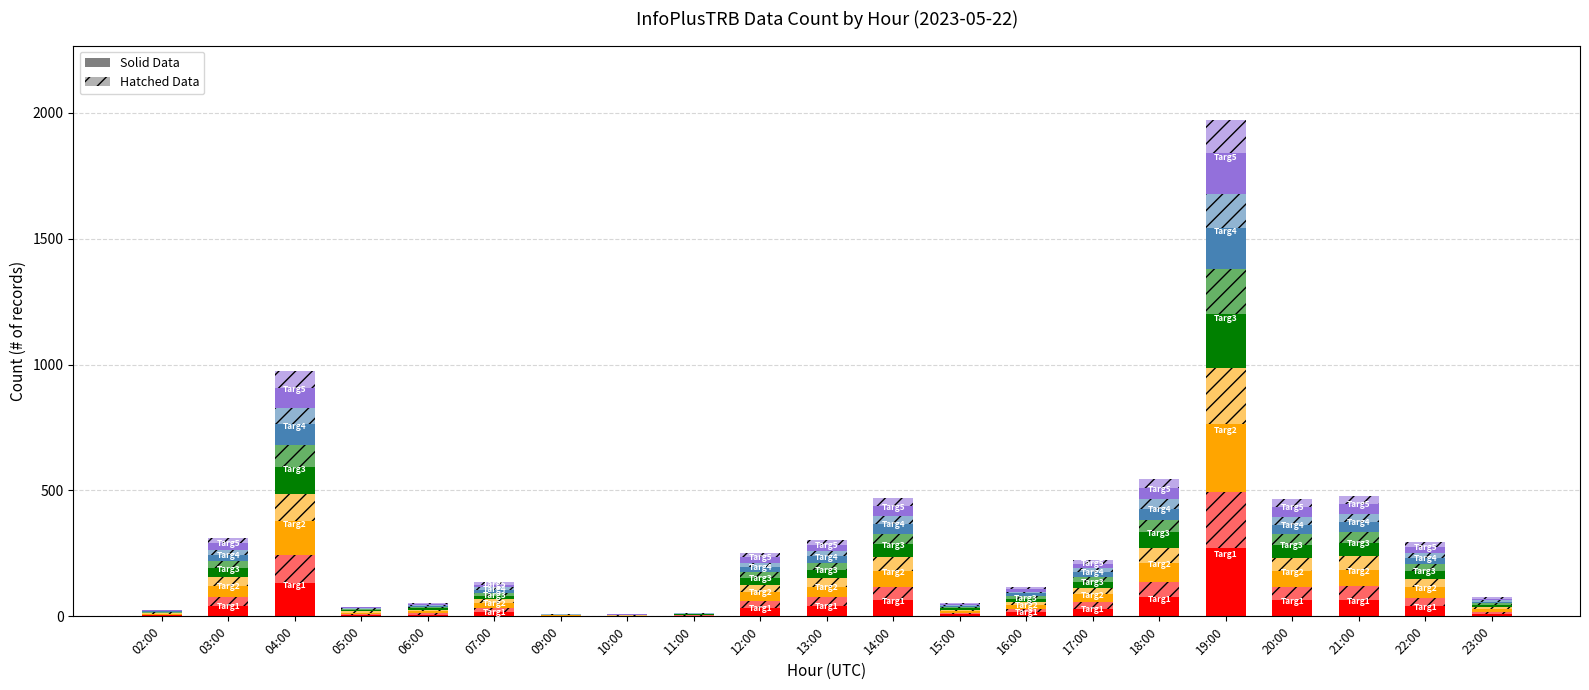

Is it true that the value at 18:00 is 75.1?

True